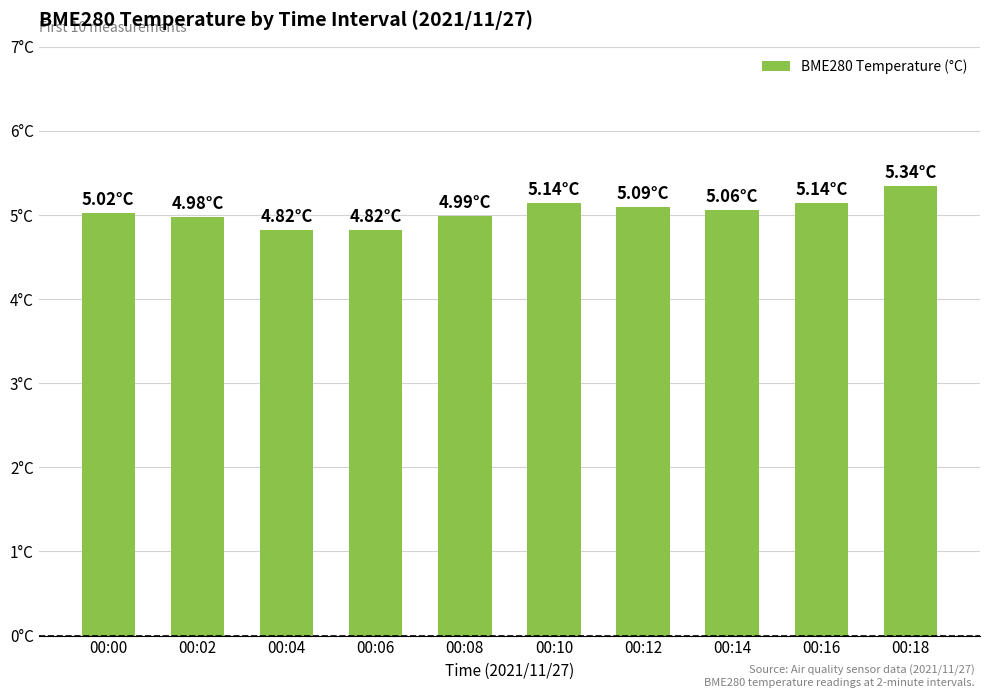

What is the difference between the second highest and minimum values?

0.3